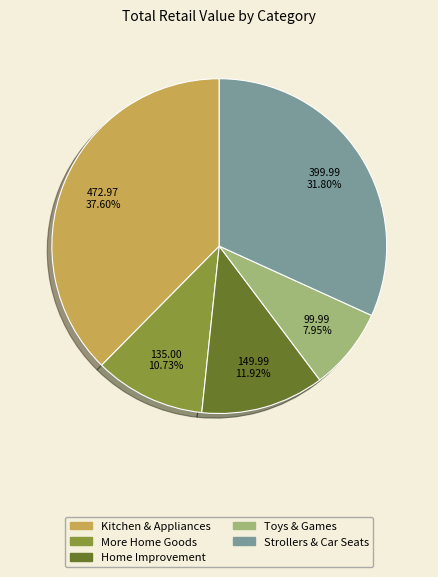

To the nearest percent, what portion does More Home Goods represent?

11%